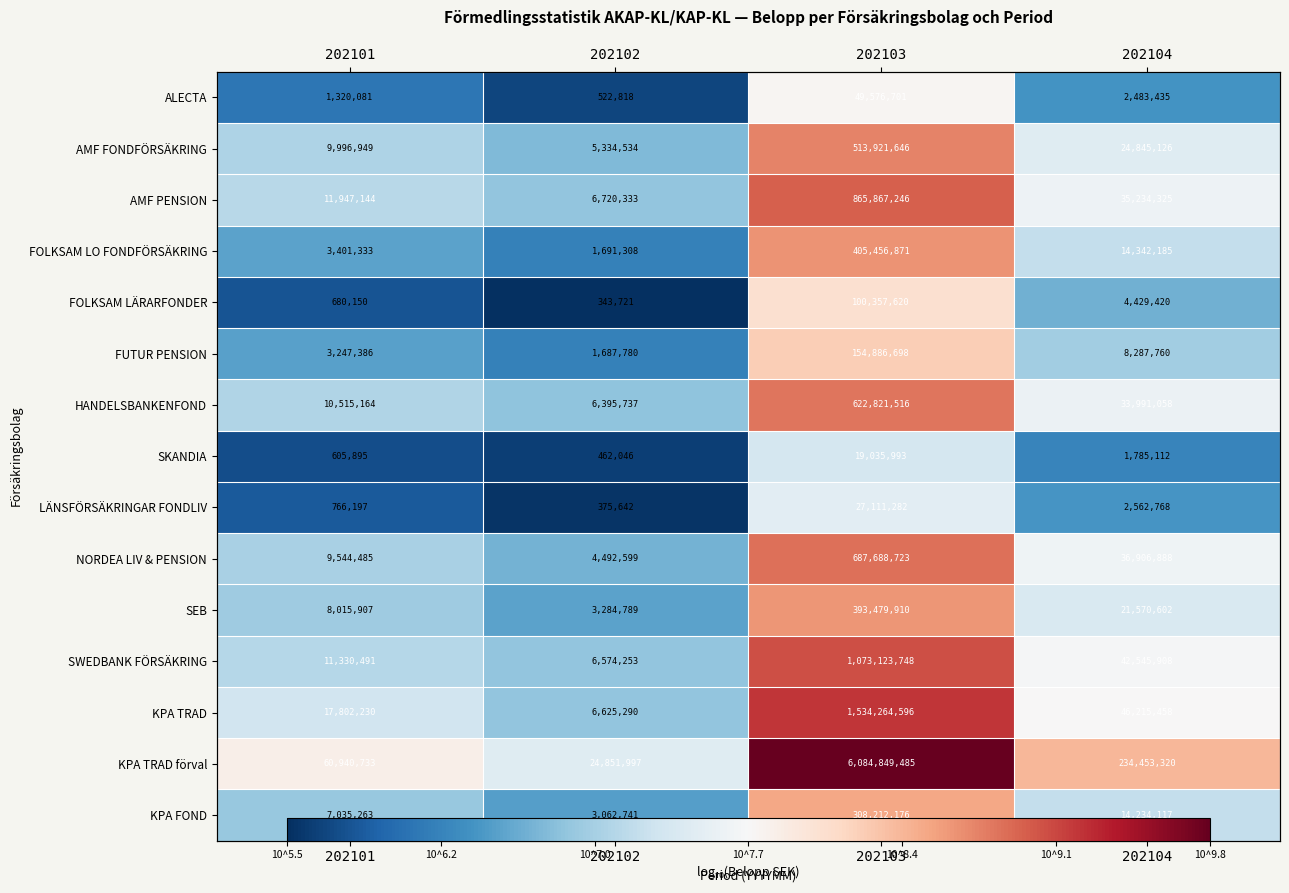

True or false: FOLKSAM LÄRARFONDER has a value of 2.5 at 202103.

False